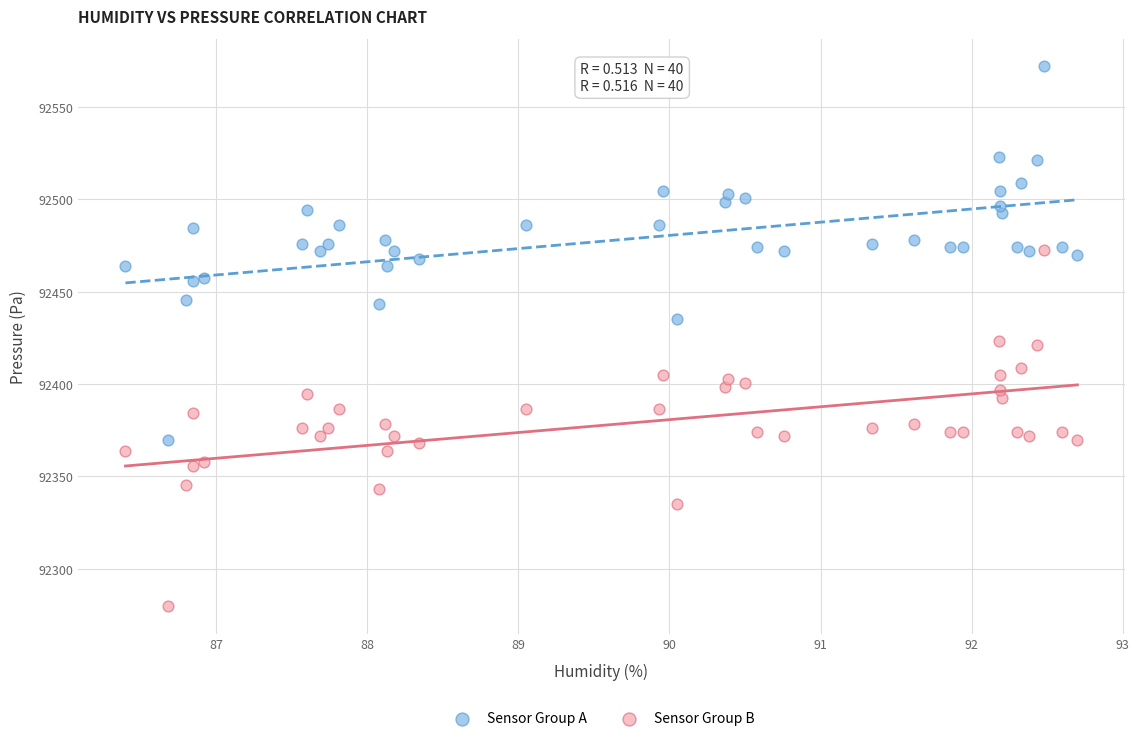

Which series has the widest spread of Y values?

Sensor Group A